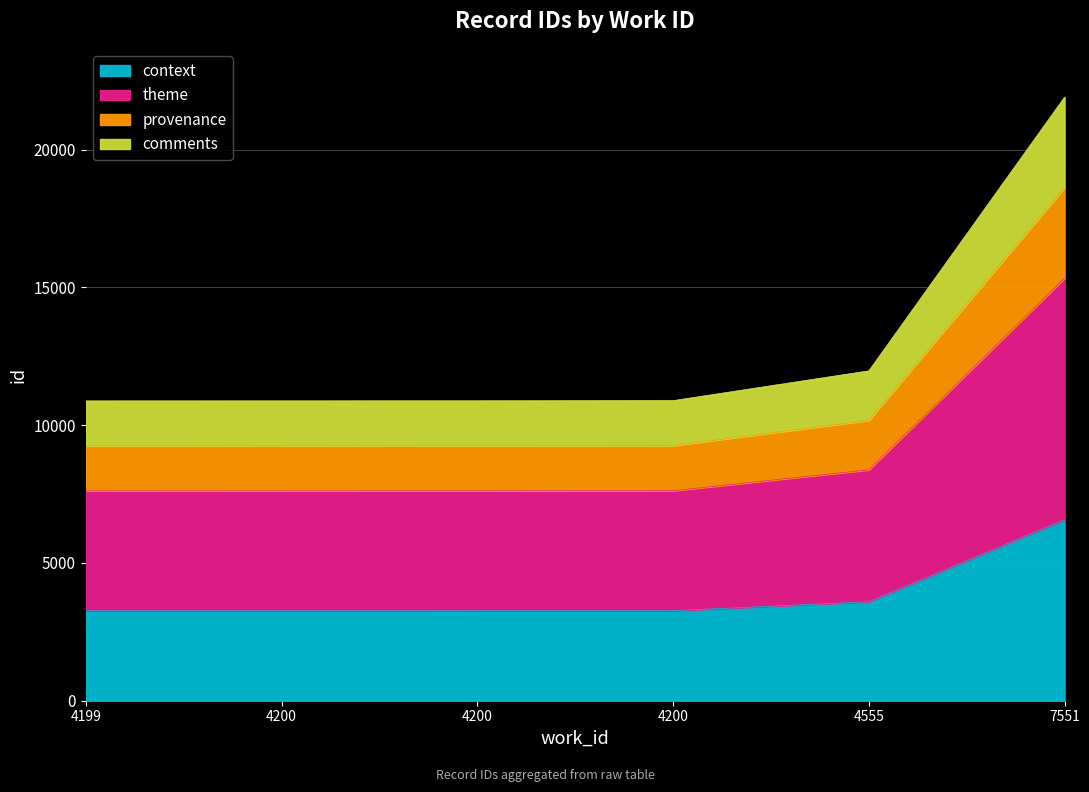

Does the chart have visible grid lines?

Yes